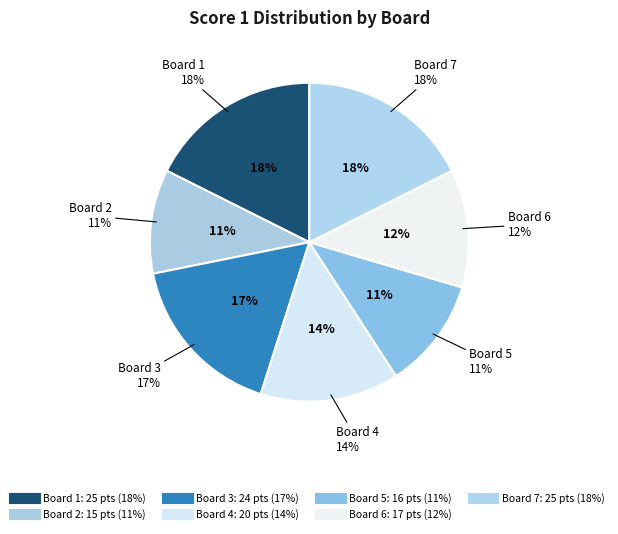

Is the sum of Board 1 and Board 5 greater than half?

No